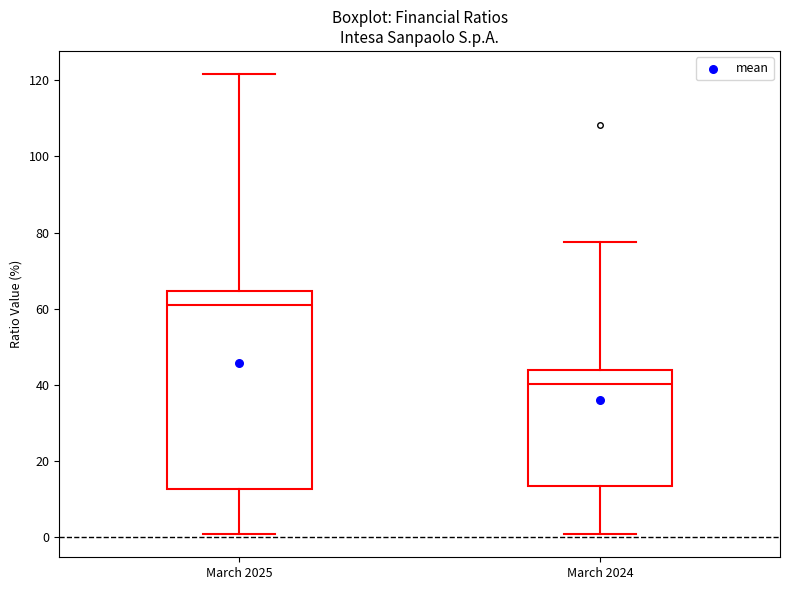

Which box has the lowest median line?

March 2024